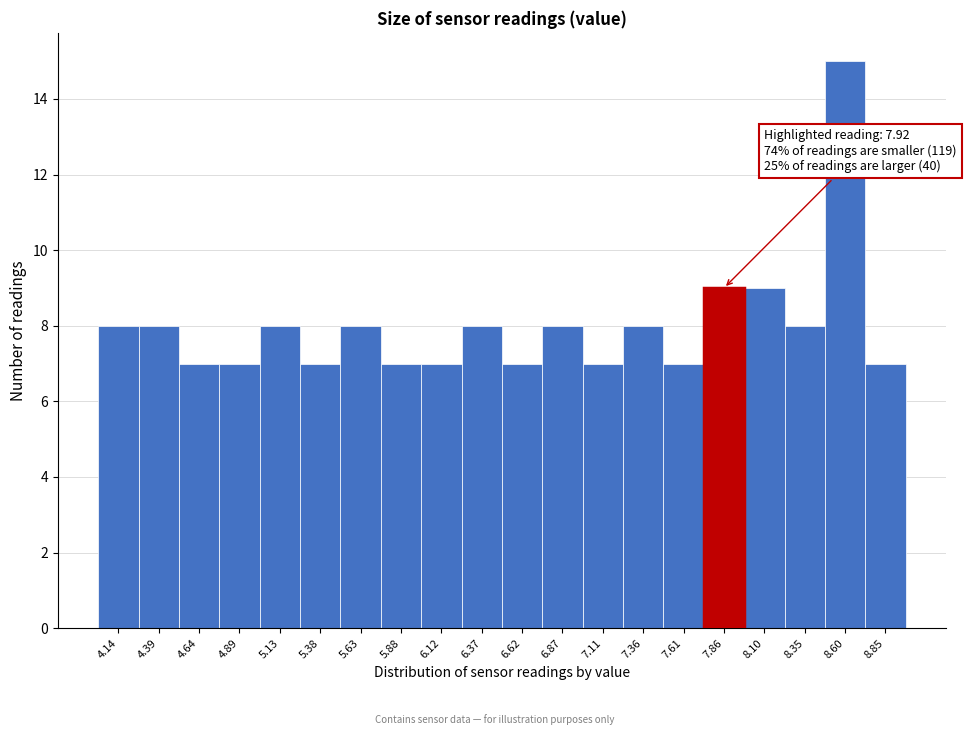

Which range on the x-axis has the tallest bar?

8.50 to 8.70